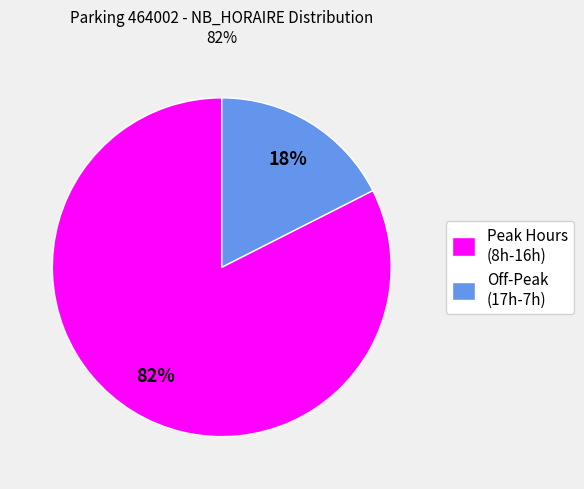

Between Off-Peak (17h-7h) and Peak Hours (8h-16h), which is larger?

Peak Hours (8h-16h)